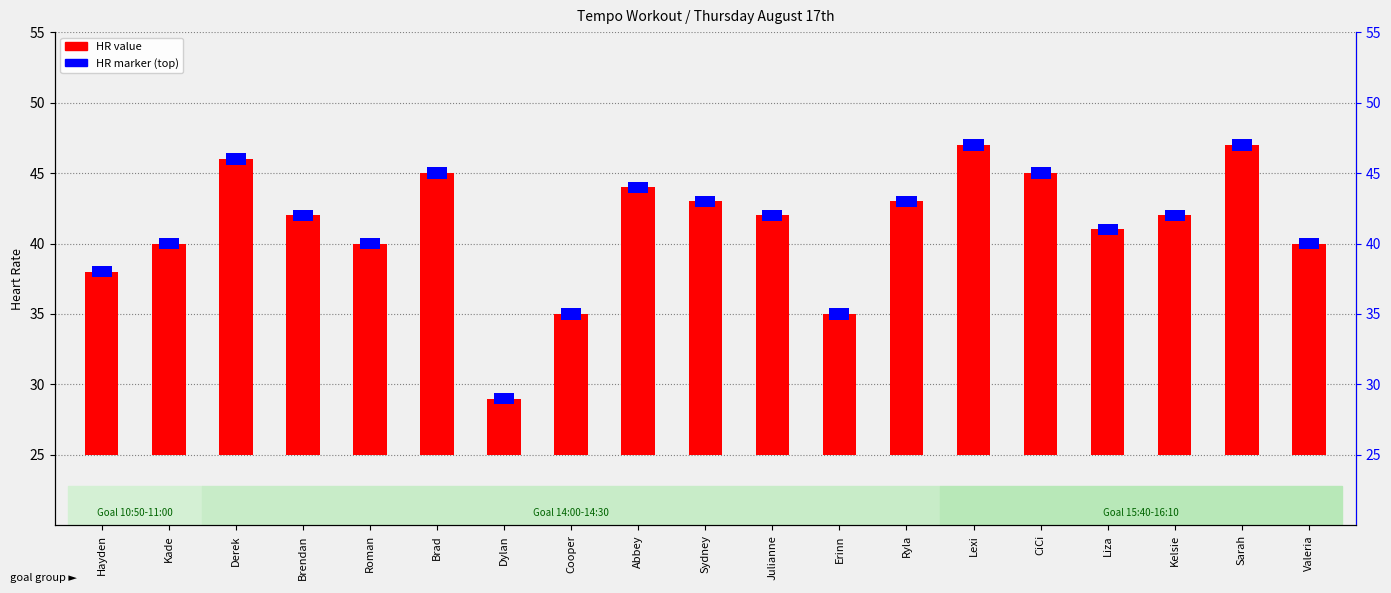

List the labels in order of value, smallest first.

Dylan, Cooper, Erinn, Hayden, Kade, Roman, Valeria, Liza, Brendan, Julianne, Kelsie, Sydney, Ryla, Abbey, Brad, CiCi, Derek, Lexi, Sarah